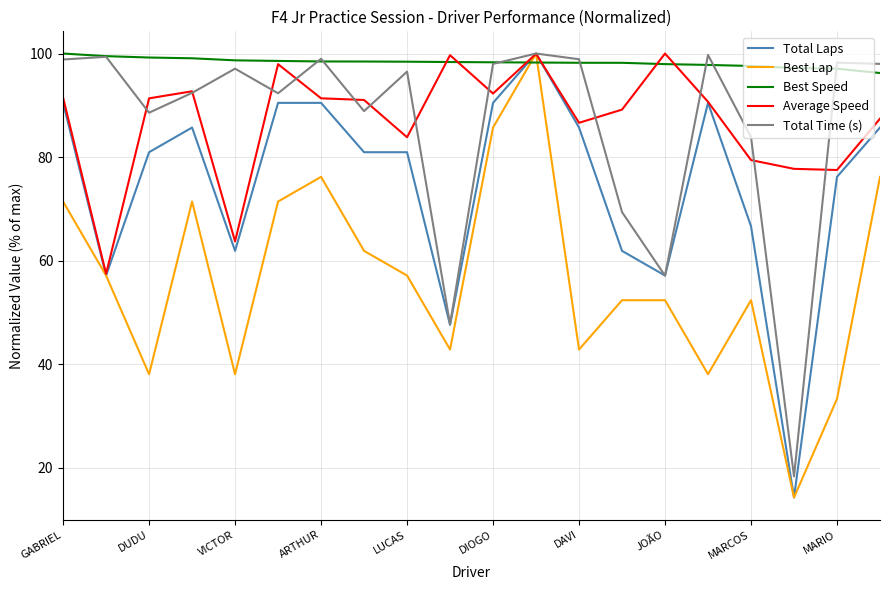

Which series has the largest total across all categories?

Best Speed